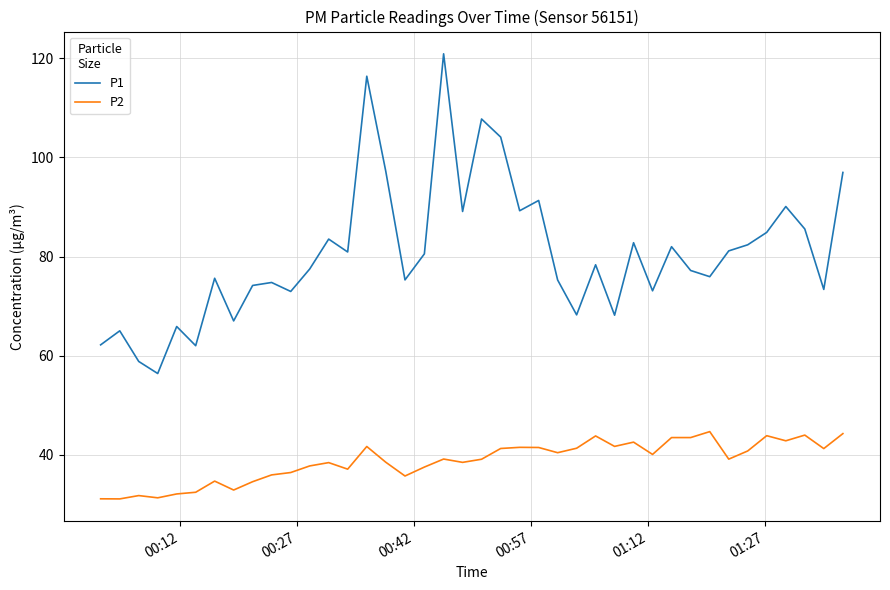

Which series has the largest range (max minus min)?

P1